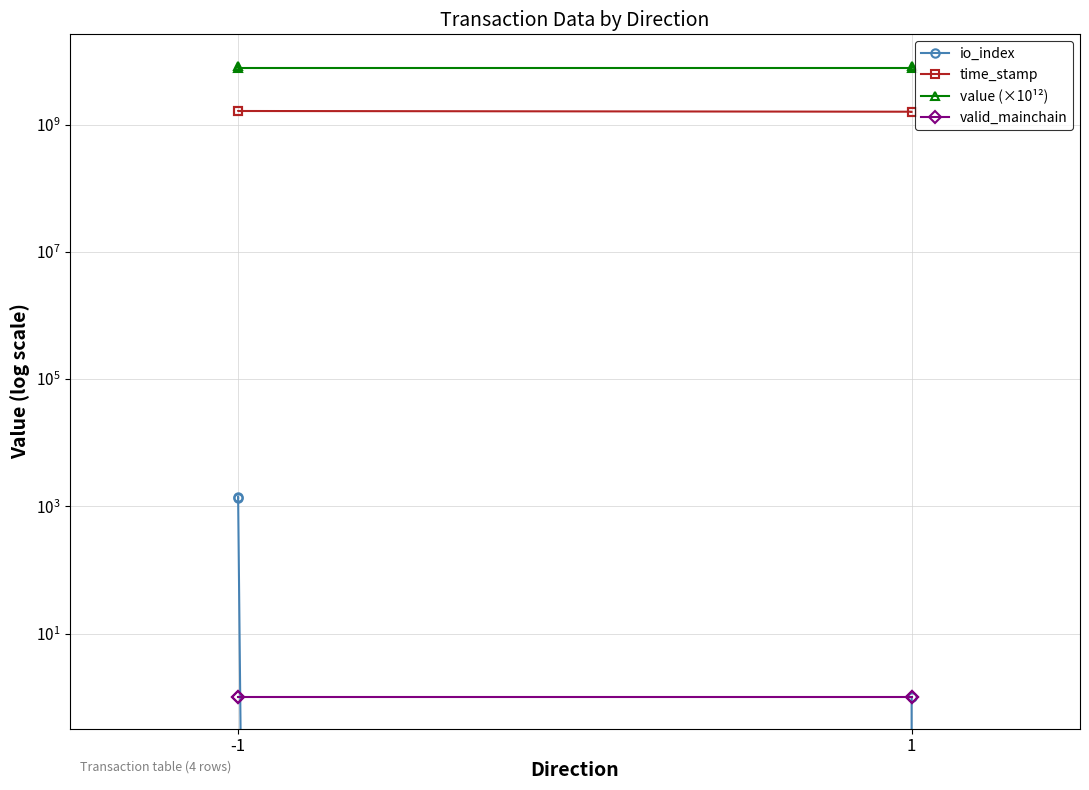

True or false: valid_mainchain and value (×10¹²) intersect in this chart.

False